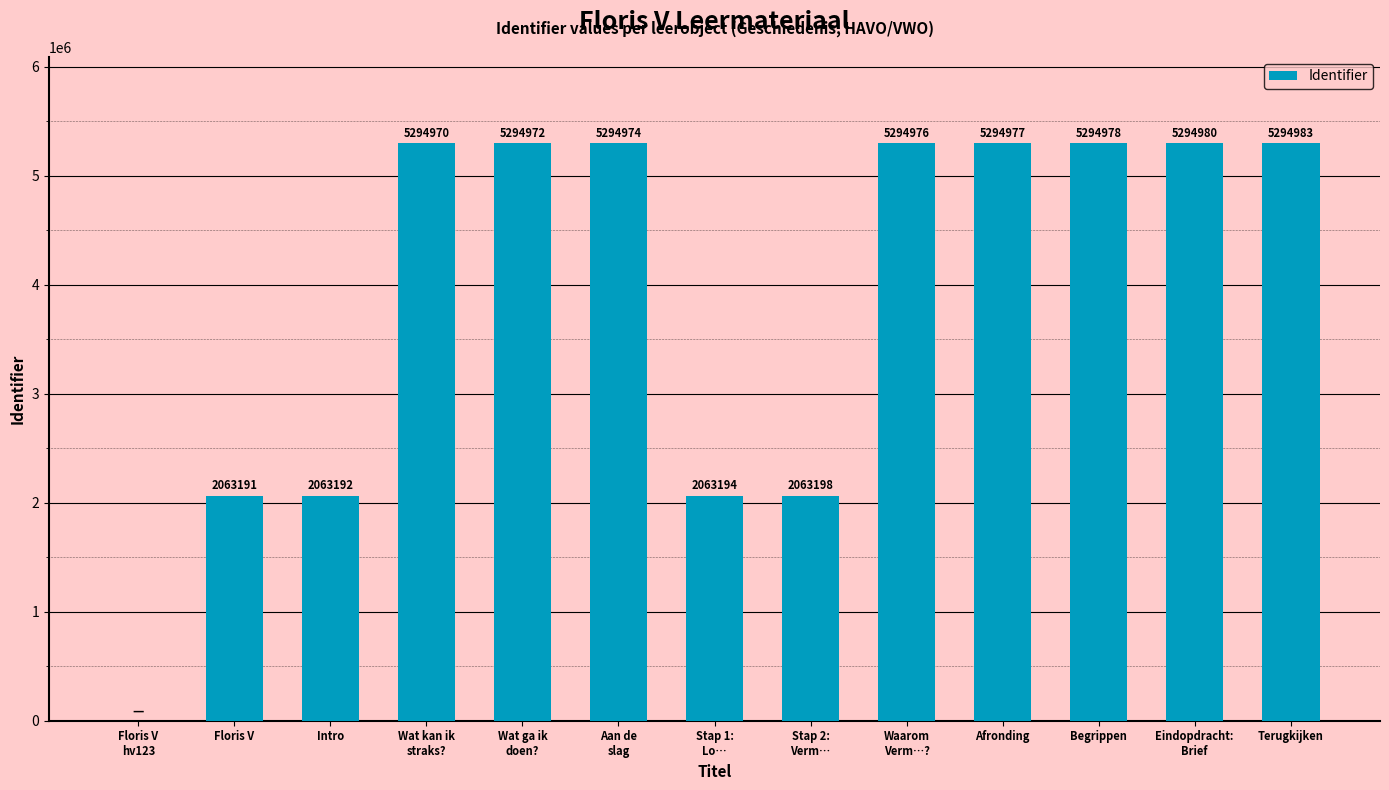

The chart shows a value of 5294970 at Wat kan ik
straks?. True or false?

True